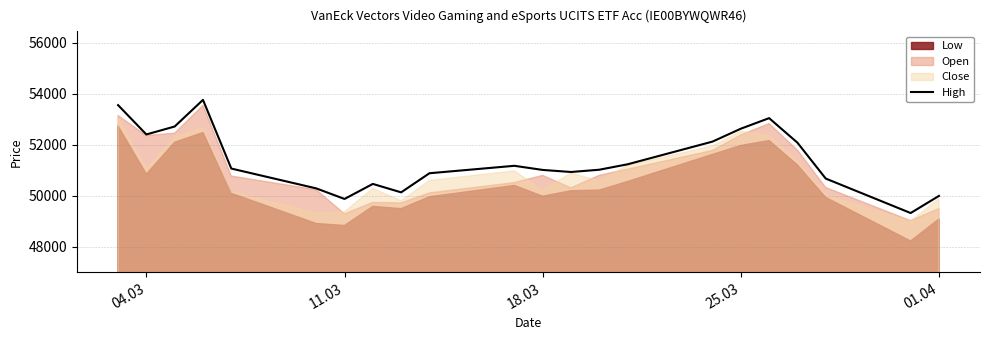

How many values exceed 51069?

10